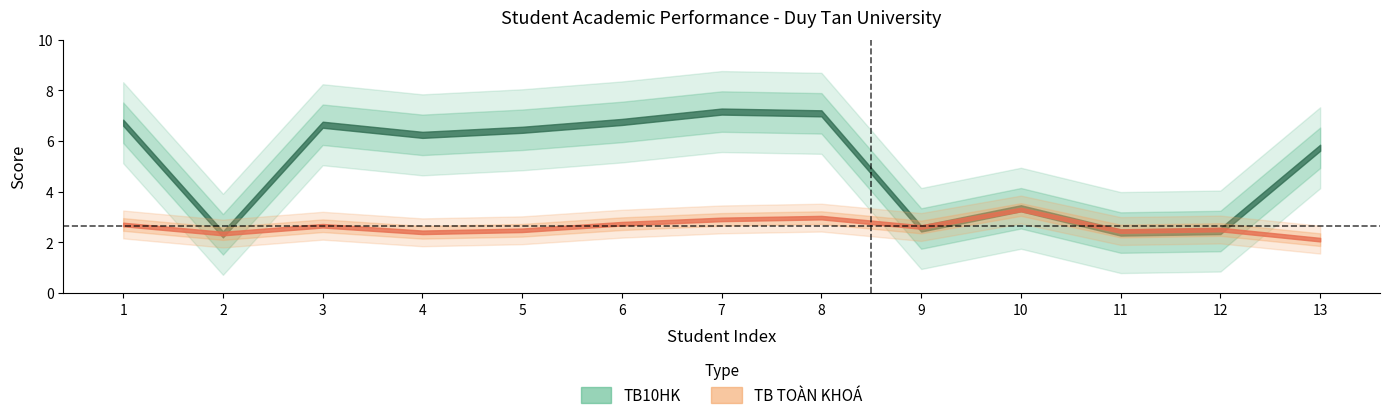

Is the value of TB TOÀN KHOÁ at 8 greater than the value of TB10HK at 9?

Yes